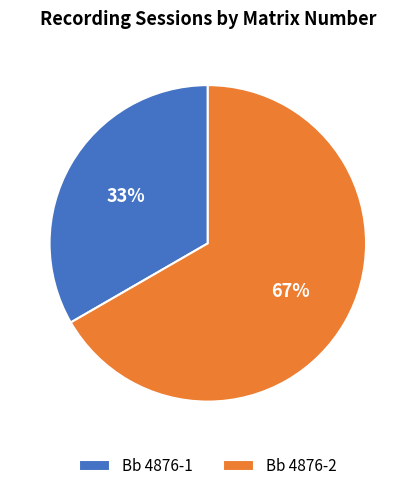

Does any single category account for the majority?

Yes